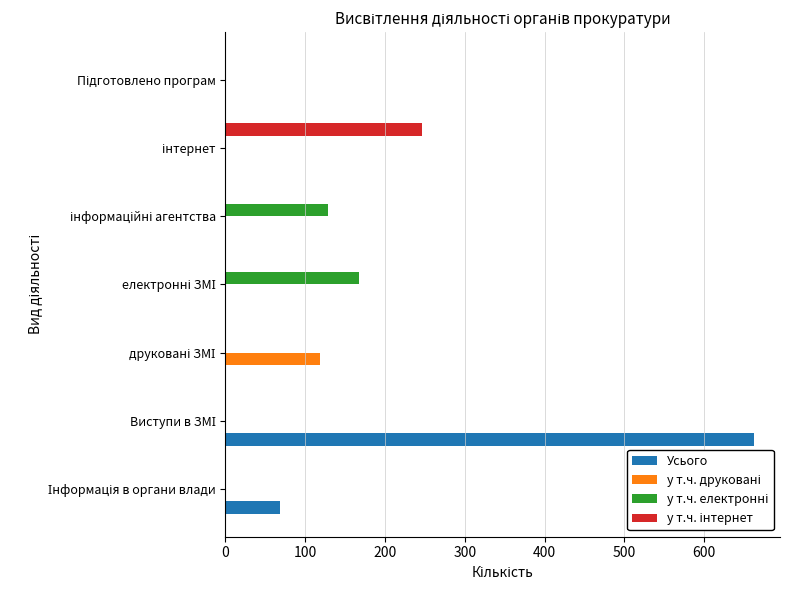

What is the sum of all Усього values?

732